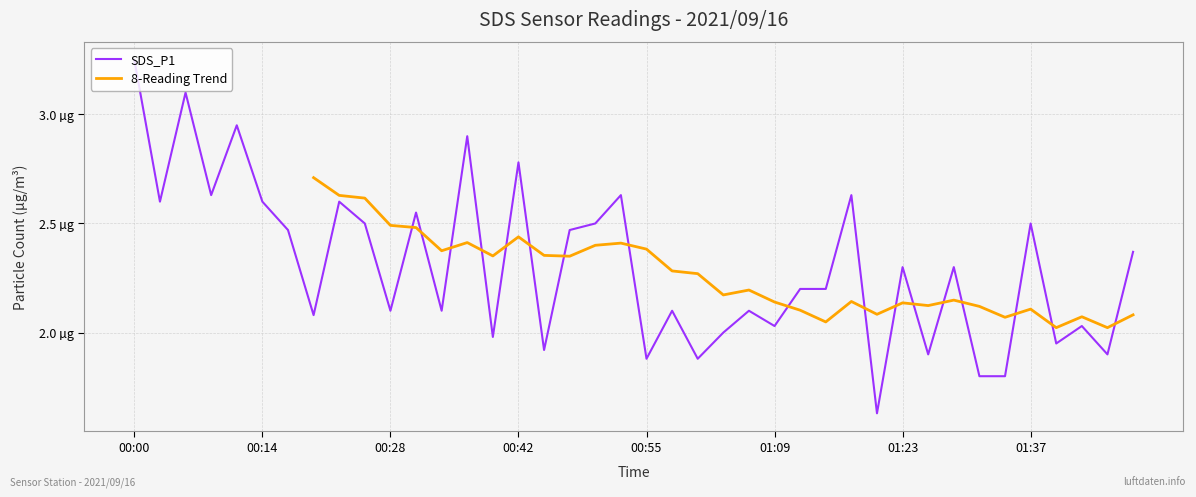

What is the sum of all values?

92.2